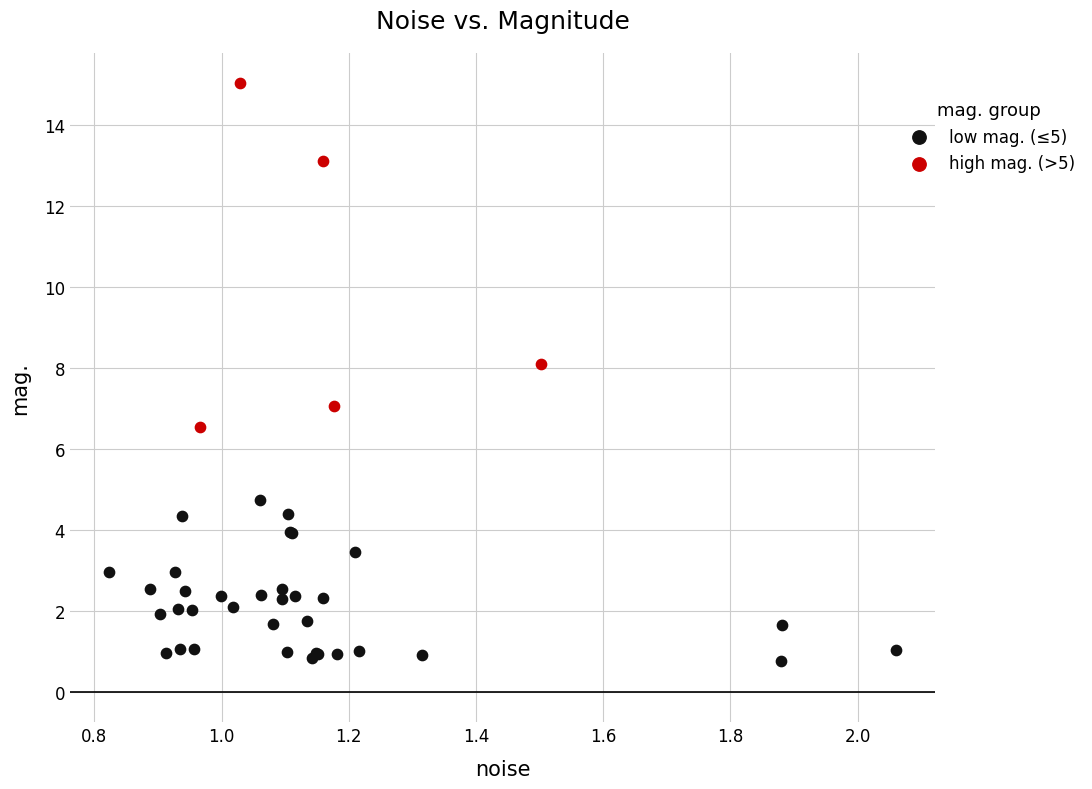

Which series contains the lowest Y value?

low mag. (≤5)